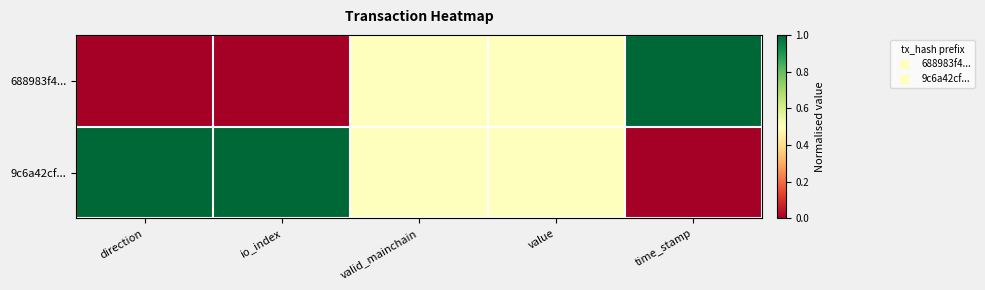

Which has a higher value, value or valid_mainchain?

value